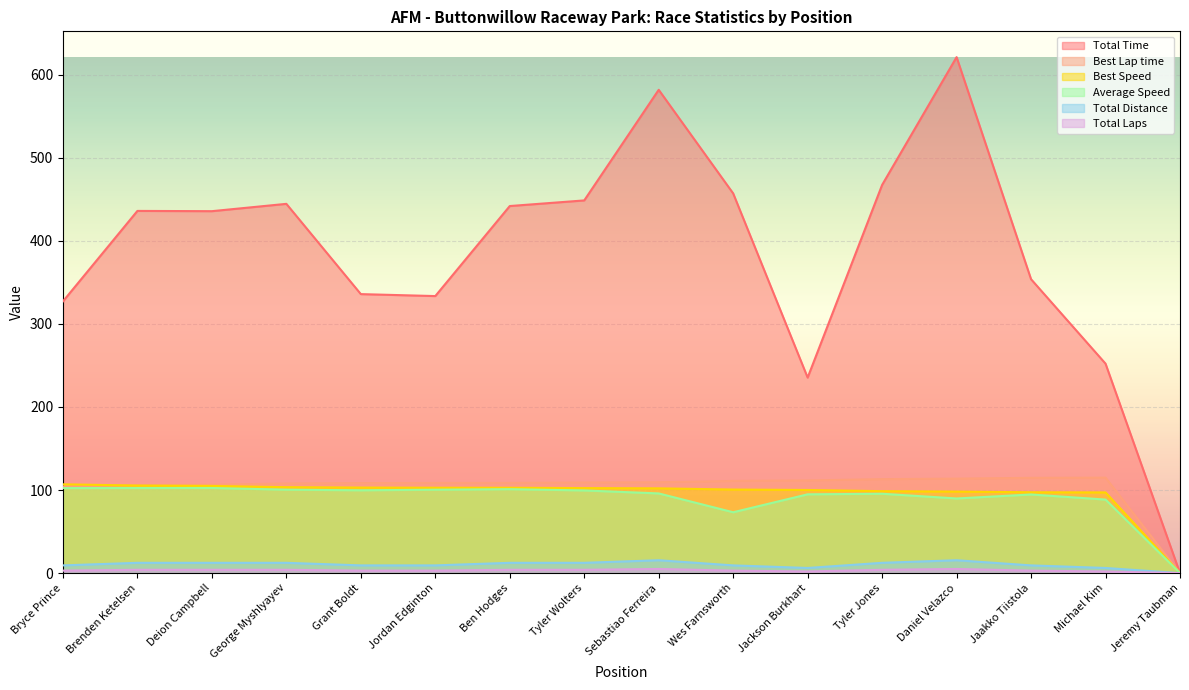

What are all the series names shown in the legend?

Total Laps, Total Time, Best Lap time, Best Speed, Average Speed, Total Distance